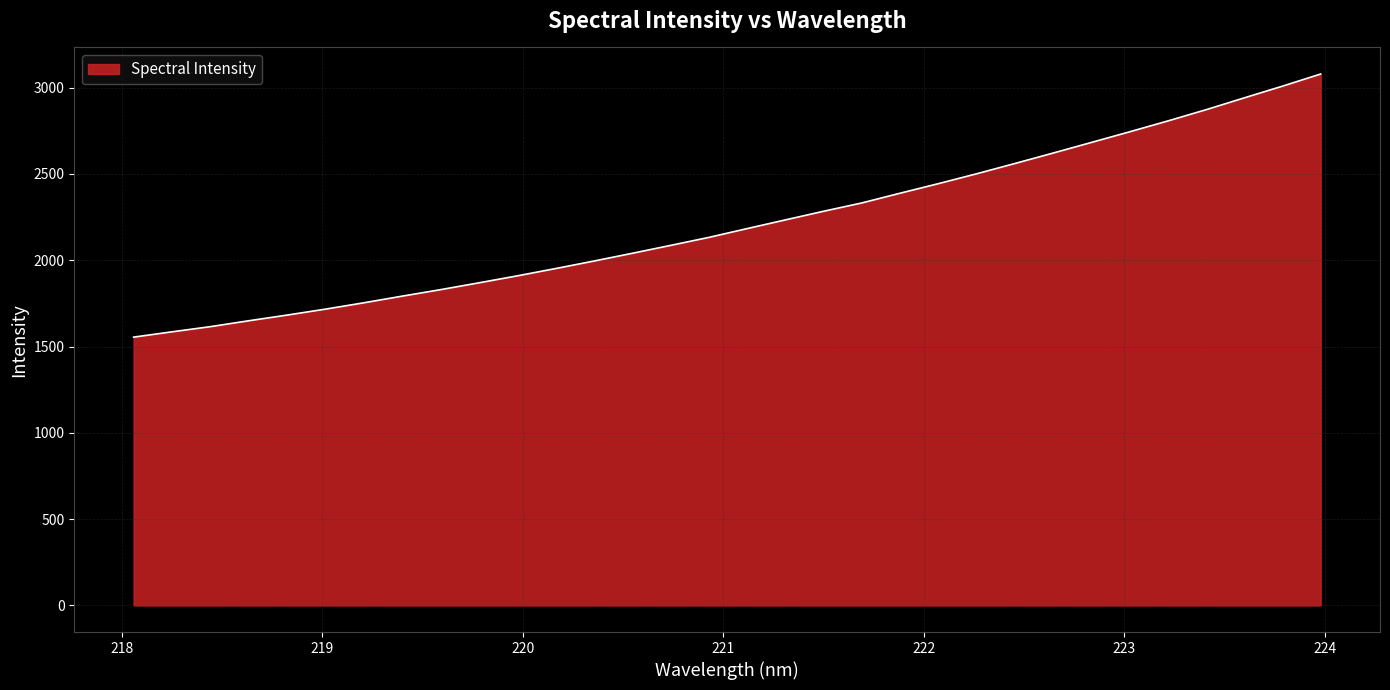

What is the smallest value displayed?

1554.4